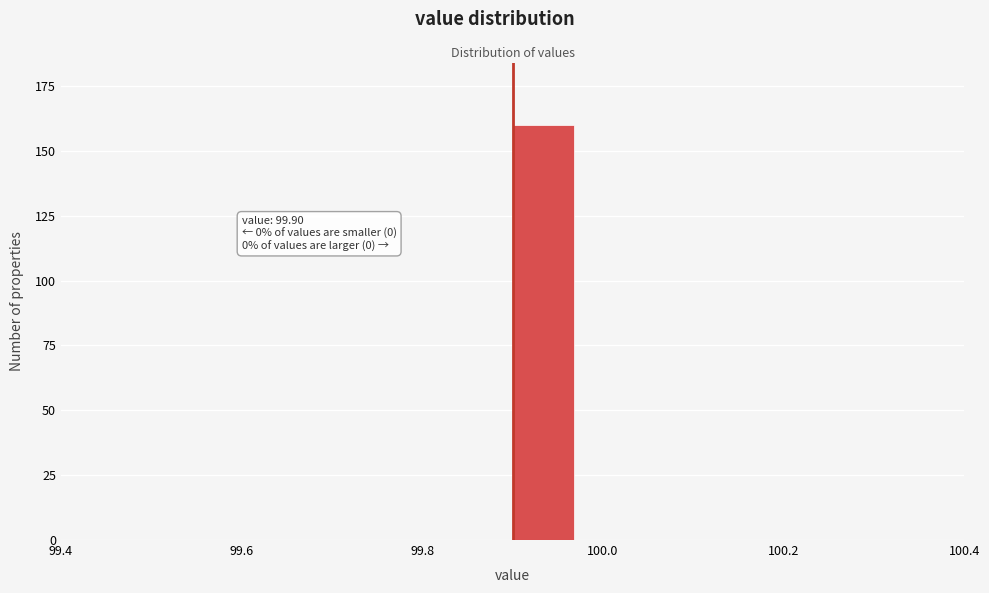

Read against the x-axis, roughly where is the centre of the tallest bar?

99.94